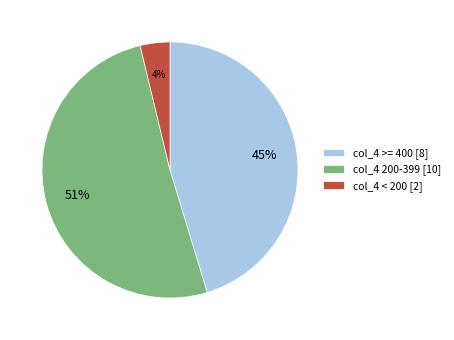

How many segments does this pie chart have?

3